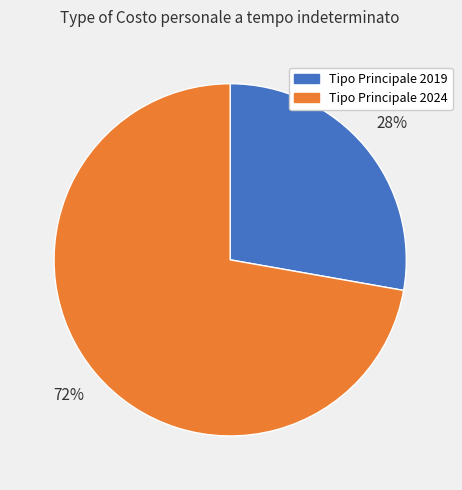

Do Tipo Principale 2019 and Tipo Principale 2024 together represent more than half of the pie?

Yes